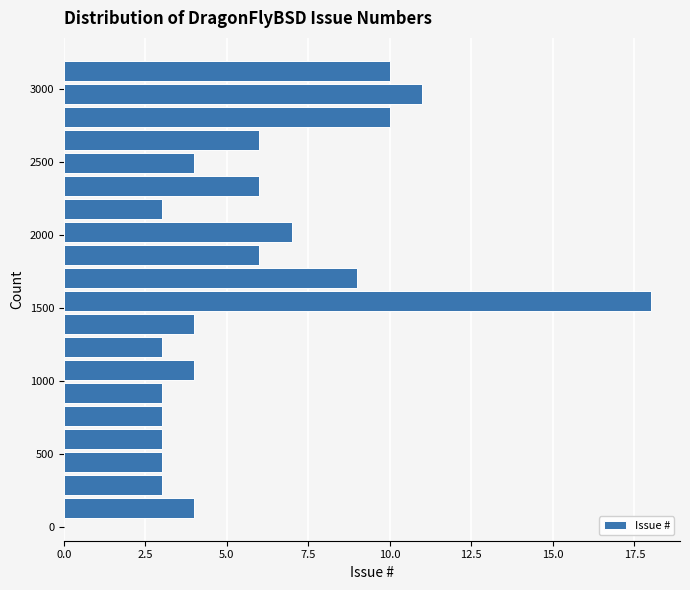

Read against the y-axis, roughly where is the centre of the longest bar?

1550